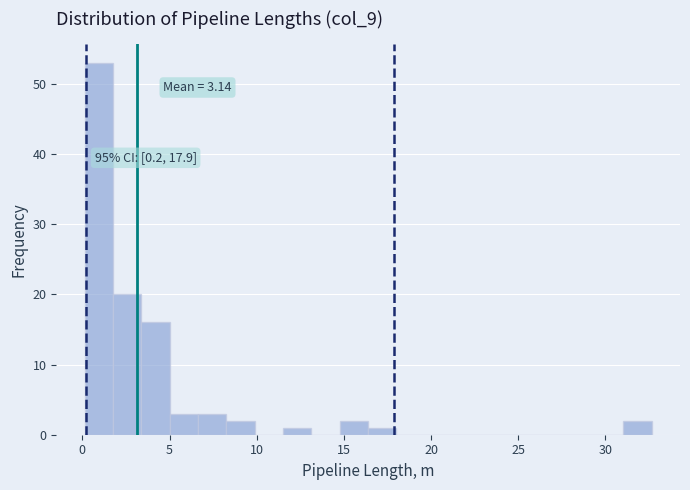

Read against the x-axis, roughly where is the centre of the tallest bar?

1.0